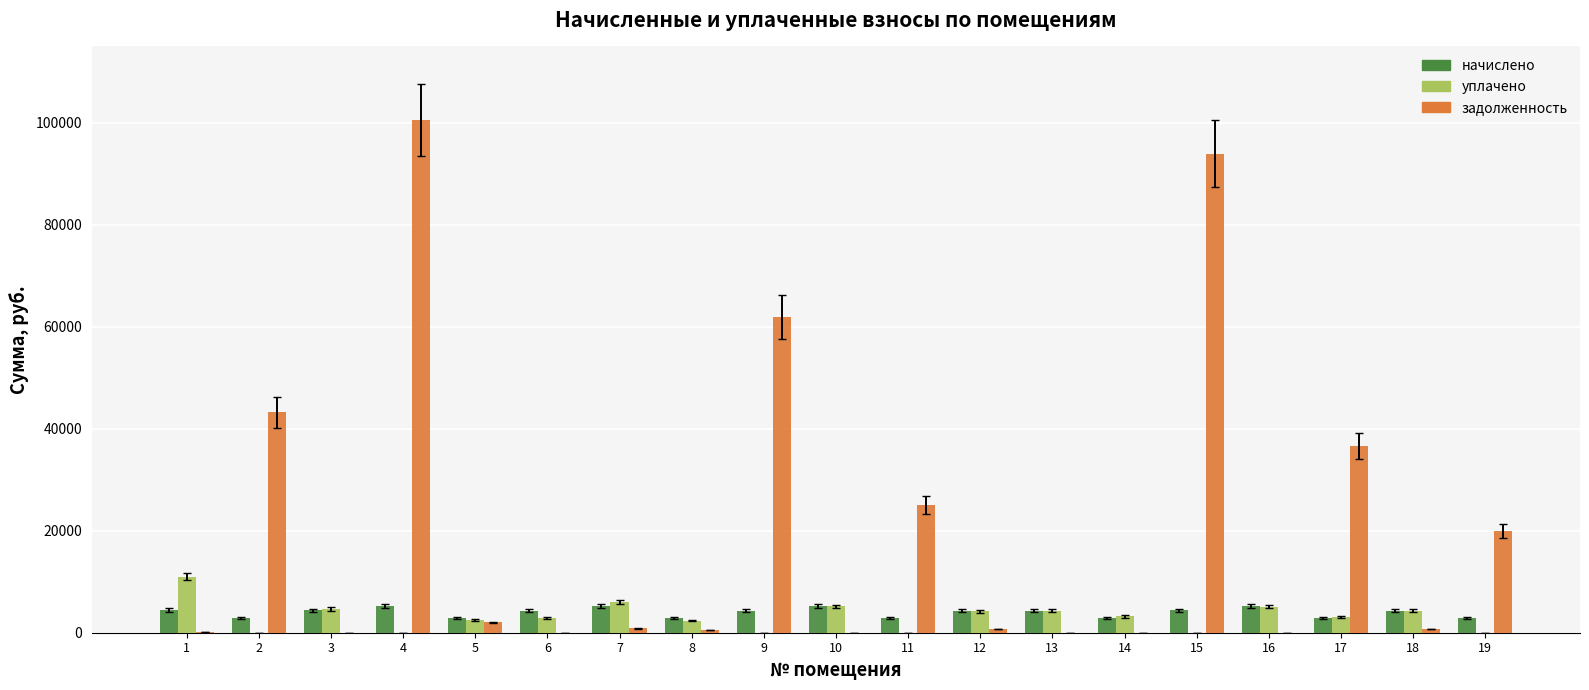

Does the chart contain stacked bars?

No